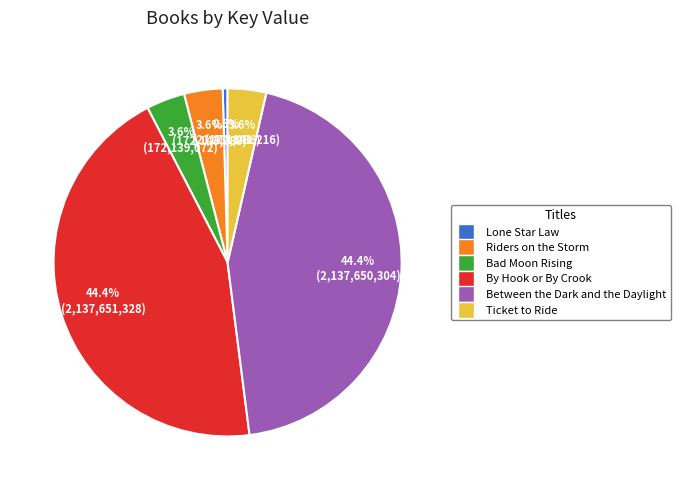

Which slice is the smallest?

Lone Star Law